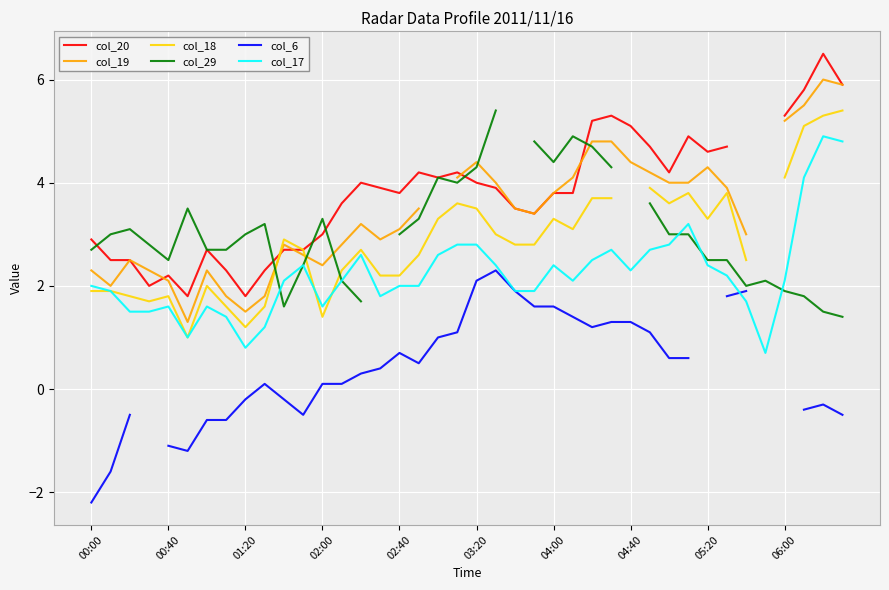

How many data points in col_29 are less than 3?

17